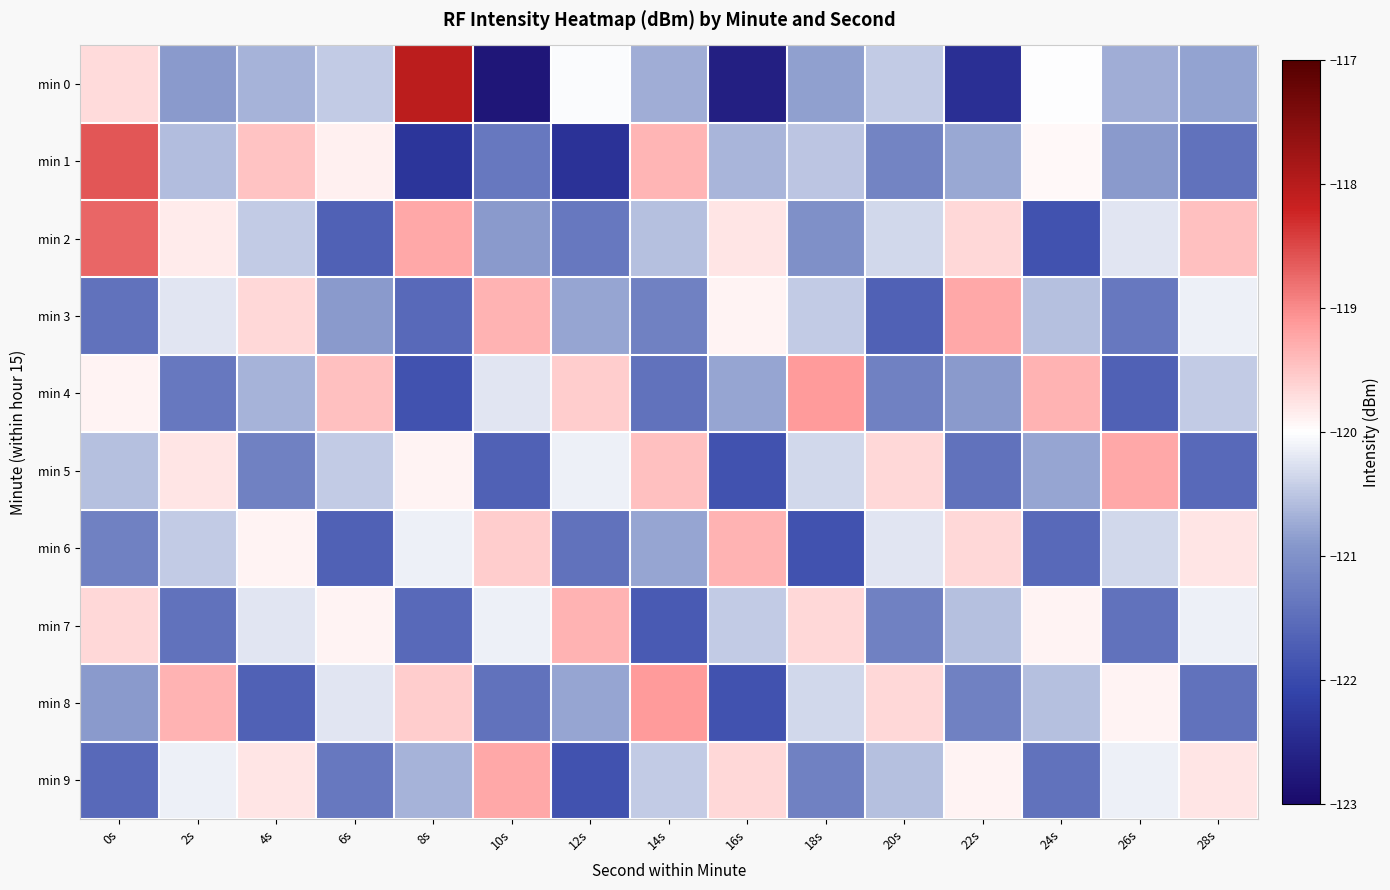

Reading right to left, list all the values displayed in this chart.

min 0: 28s=-120.8	26s=-120.7	24s=-120.0	22s=-122.4	20s=-120.5	18s=-120.8	16s=-122.7	14s=-120.7	12s=-120.0	10s=-122.8	8s=-118.0	6s=-120.5	4s=-120.7	2s=-120.9	0s=-119.7
min 1: 28s=-121.4	26s=-120.9	24s=-119.9	22s=-120.8	20s=-121.2	18s=-120.5	16s=-120.6	14s=-119.4	12s=-122.3	10s=-121.3	8s=-122.3	6s=-119.9	4s=-119.5	2s=-120.6	0s=-118.6
min 2: 28s=-119.5	26s=-120.2	24s=-121.9	22s=-119.7	20s=-120.3	18s=-121.0	16s=-119.8	14s=-120.6	12s=-121.3	10s=-120.9	8s=-119.2	6s=-121.7	4s=-120.5	2s=-119.8	0s=-118.7
min 3: 28s=-120.1	26s=-121.3	24s=-120.6	22s=-119.2	20s=-121.7	18s=-120.5	16s=-119.9	14s=-121.2	12s=-120.8	10s=-119.3	8s=-121.6	6s=-120.9	4s=-119.7	2s=-120.2	0s=-121.5
min 4: 28s=-120.5	26s=-121.7	24s=-119.3	22s=-120.9	20s=-121.2	18s=-119.1	16s=-120.8	14s=-121.5	12s=-119.6	10s=-120.2	8s=-121.9	6s=-119.5	4s=-120.7	2s=-121.3	0s=-119.9
min 5: 28s=-121.6	26s=-119.2	24s=-120.8	22s=-121.5	20s=-119.7	18s=-120.3	16s=-121.9	14s=-119.5	12s=-120.1	10s=-121.7	8s=-119.9	6s=-120.5	4s=-121.2	2s=-119.8	0s=-120.6
min 6: 28s=-119.8	26s=-120.3	24s=-121.6	22s=-119.7	20s=-120.2	18s=-121.9	16s=-119.3	14s=-120.8	12s=-121.5	10s=-119.6	8s=-120.1	6s=-121.7	4s=-119.9	2s=-120.5	0s=-121.2
min 7: 28s=-120.1	26s=-121.5	24s=-119.9	22s=-120.6	20s=-121.2	18s=-119.7	16s=-120.5	14s=-121.8	12s=-119.3	10s=-120.1	8s=-121.6	6s=-119.9	4s=-120.2	2s=-121.5	0s=-119.7
min 8: 28s=-121.5	26s=-119.9	24s=-120.6	22s=-121.2	20s=-119.7	18s=-120.3	16s=-121.9	14s=-119.1	12s=-120.8	10s=-121.5	8s=-119.6	6s=-120.2	4s=-121.7	2s=-119.3	0s=-120.9
min 9: 28s=-119.8	26s=-120.1	24s=-121.5	22s=-119.9	20s=-120.6	18s=-121.2	16s=-119.7	14s=-120.5	12s=-121.9	10s=-119.2	8s=-120.7	6s=-121.3	4s=-119.8	2s=-120.1	0s=-121.6